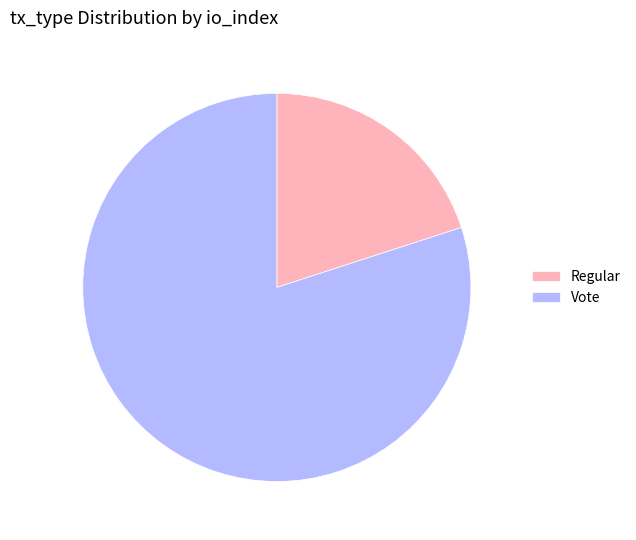

Which slice represents more than half of the pie?

Vote